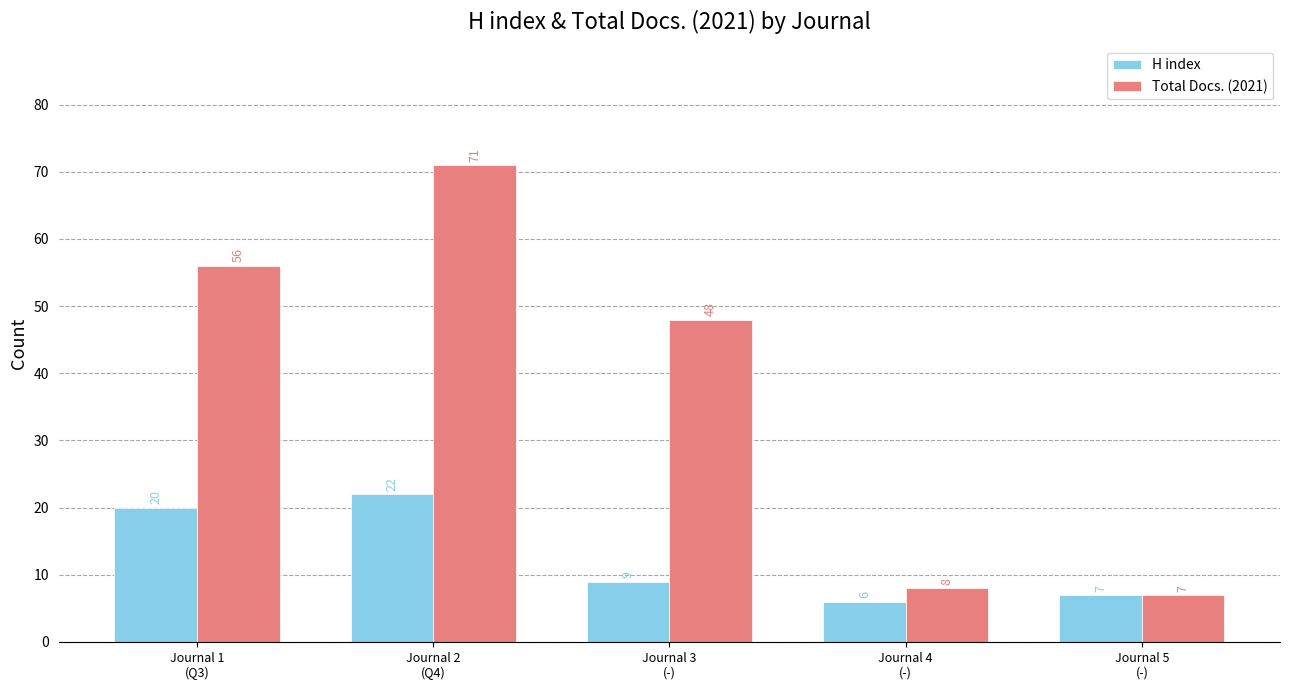

How many data points in H index are less than 9?

2